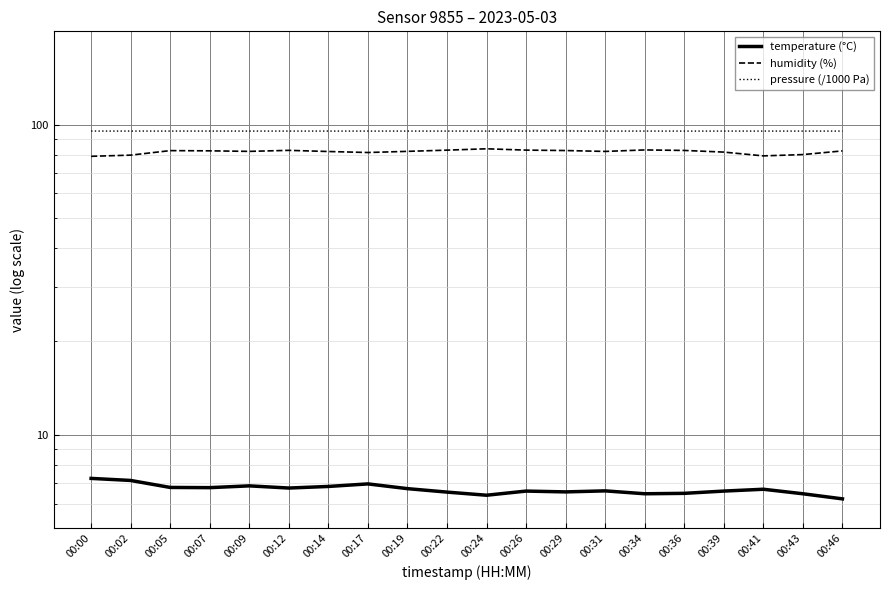

How many data points does each series have?

20